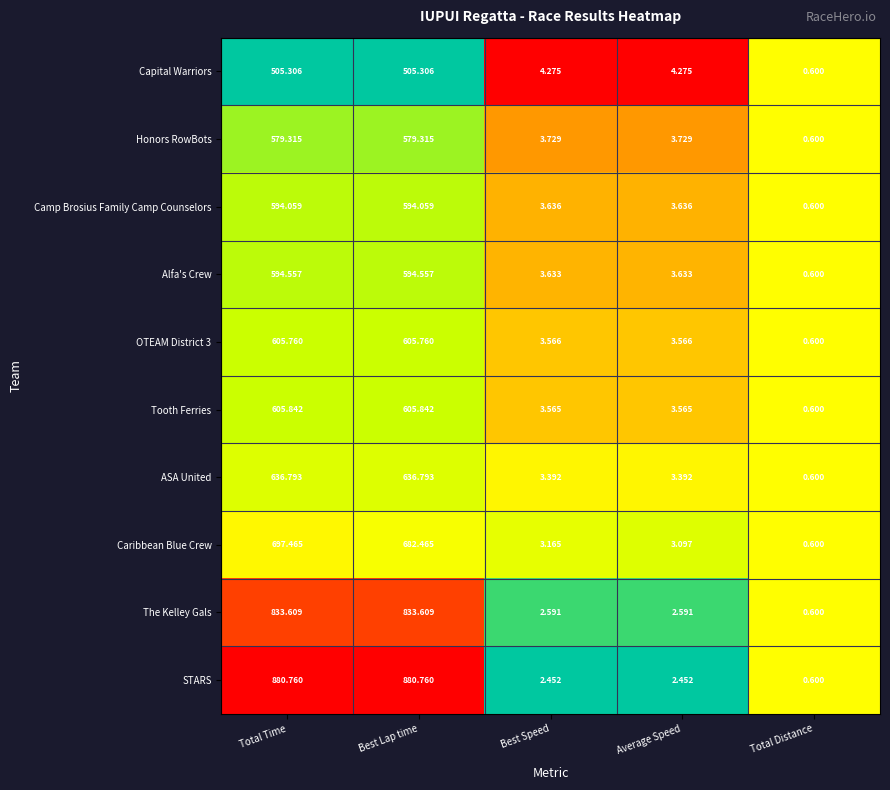

At which category is the sum across all series the highest?

Total Time